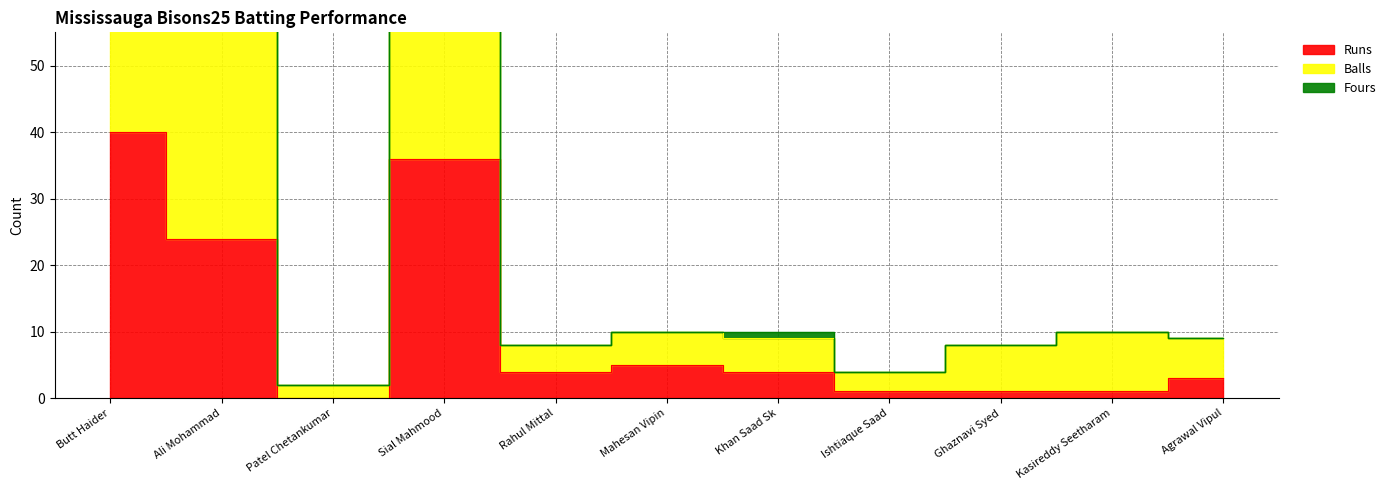

Which label corresponds to the largest value in the chart?

Butt Haider